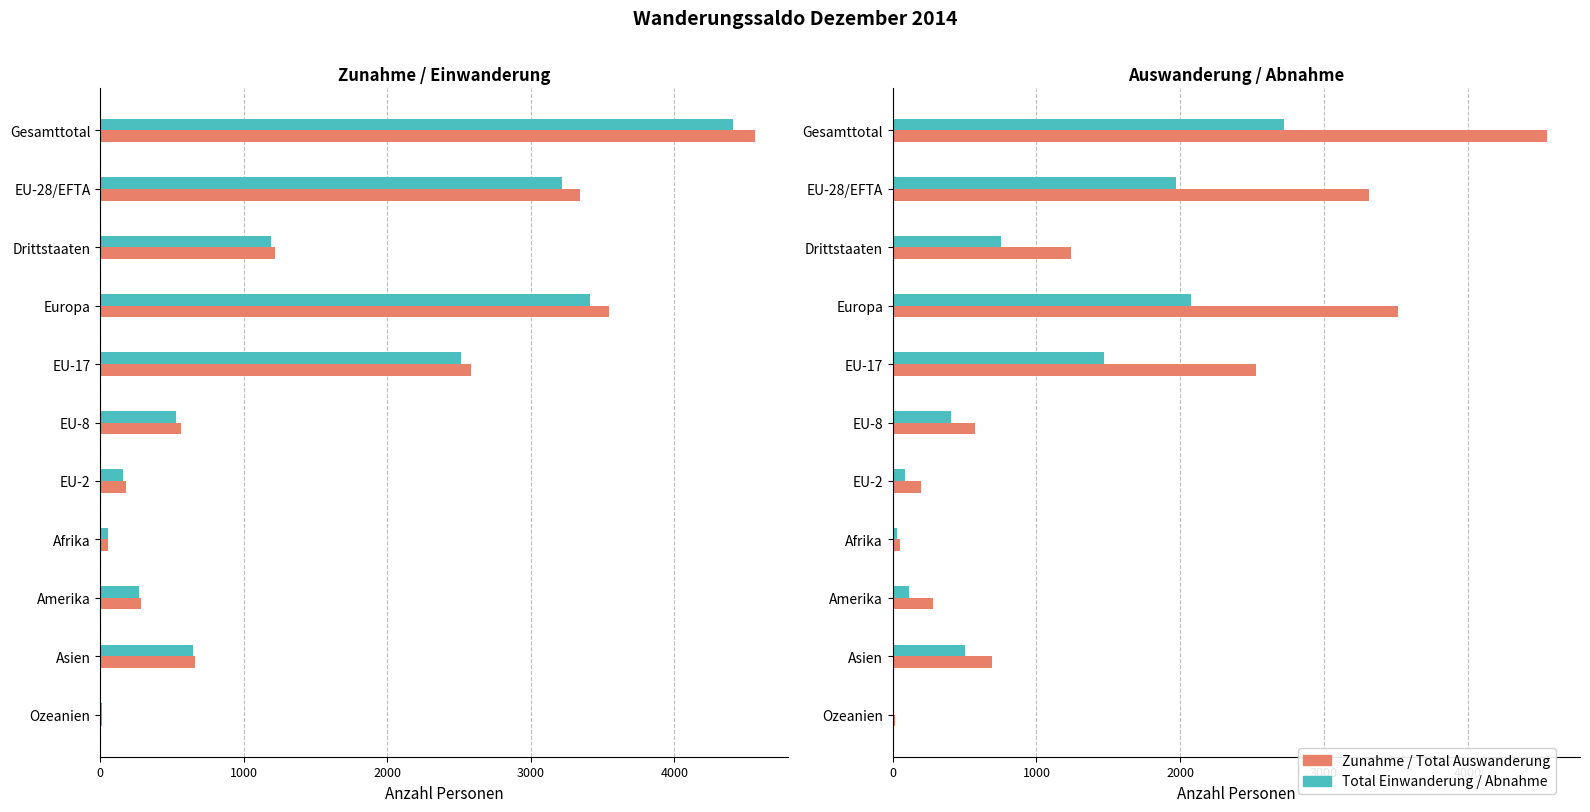

List the series in order of their peak value, lowest first.

Abnahme, Total Einwanderung, Total Auswanderung, Zunahme